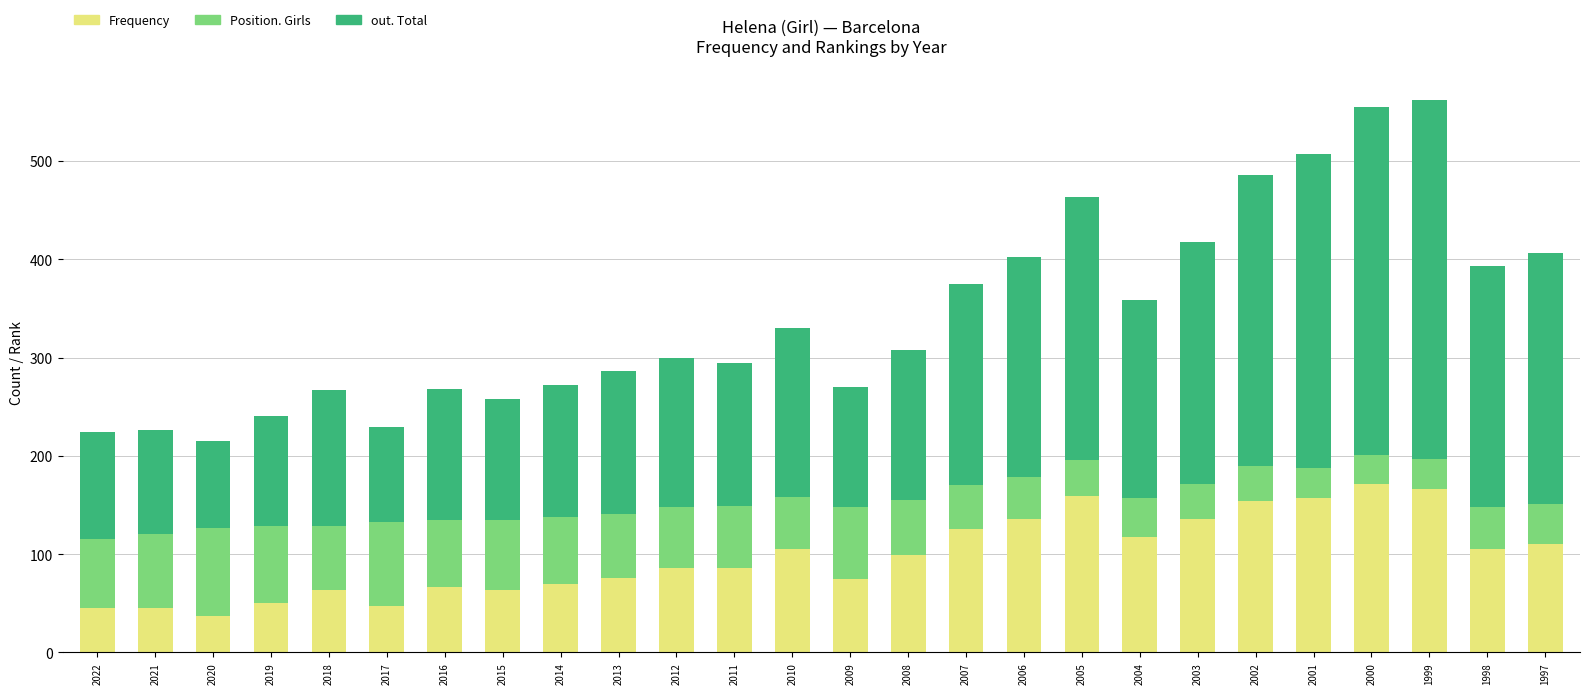

How many data points in Frequency are less than 99?

13